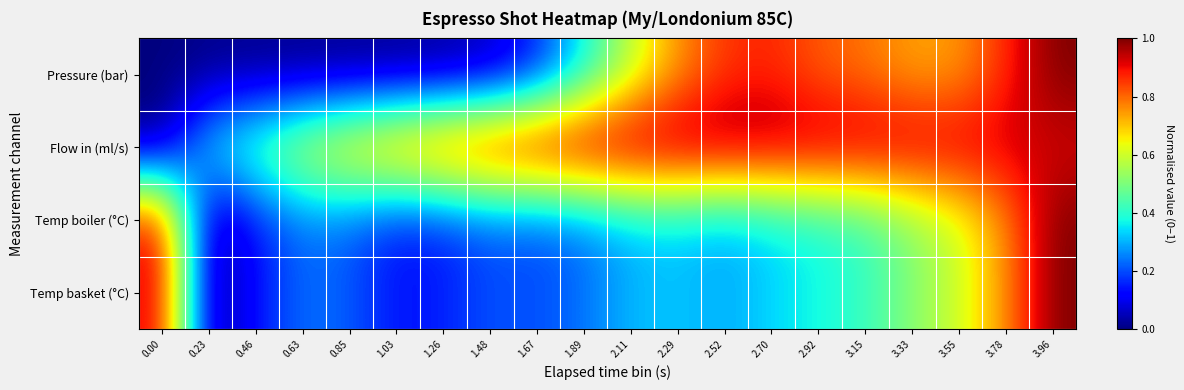

How many series are shown in this chart?

4